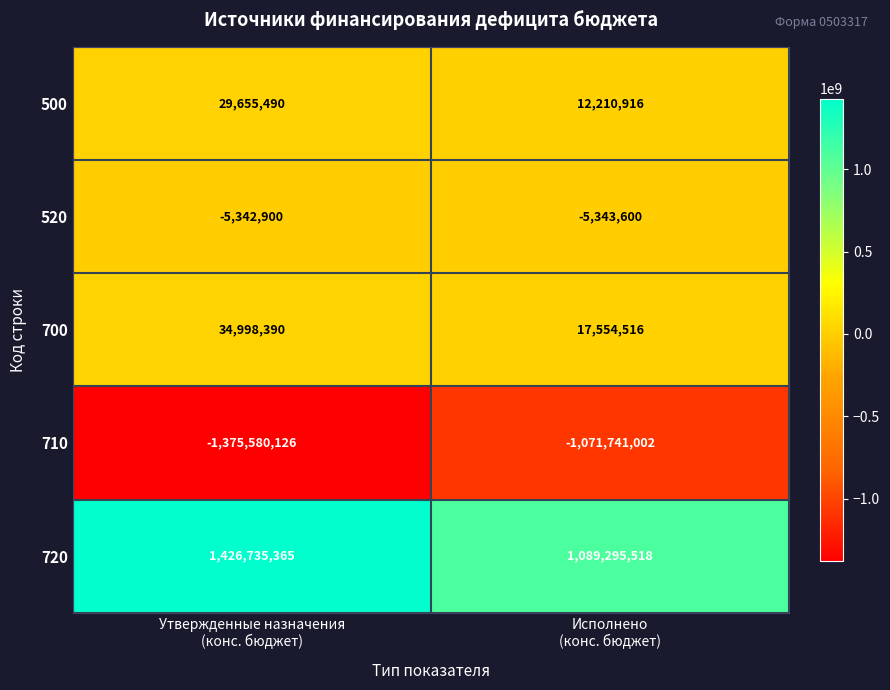

What is the smallest value displayed?

-1375580126